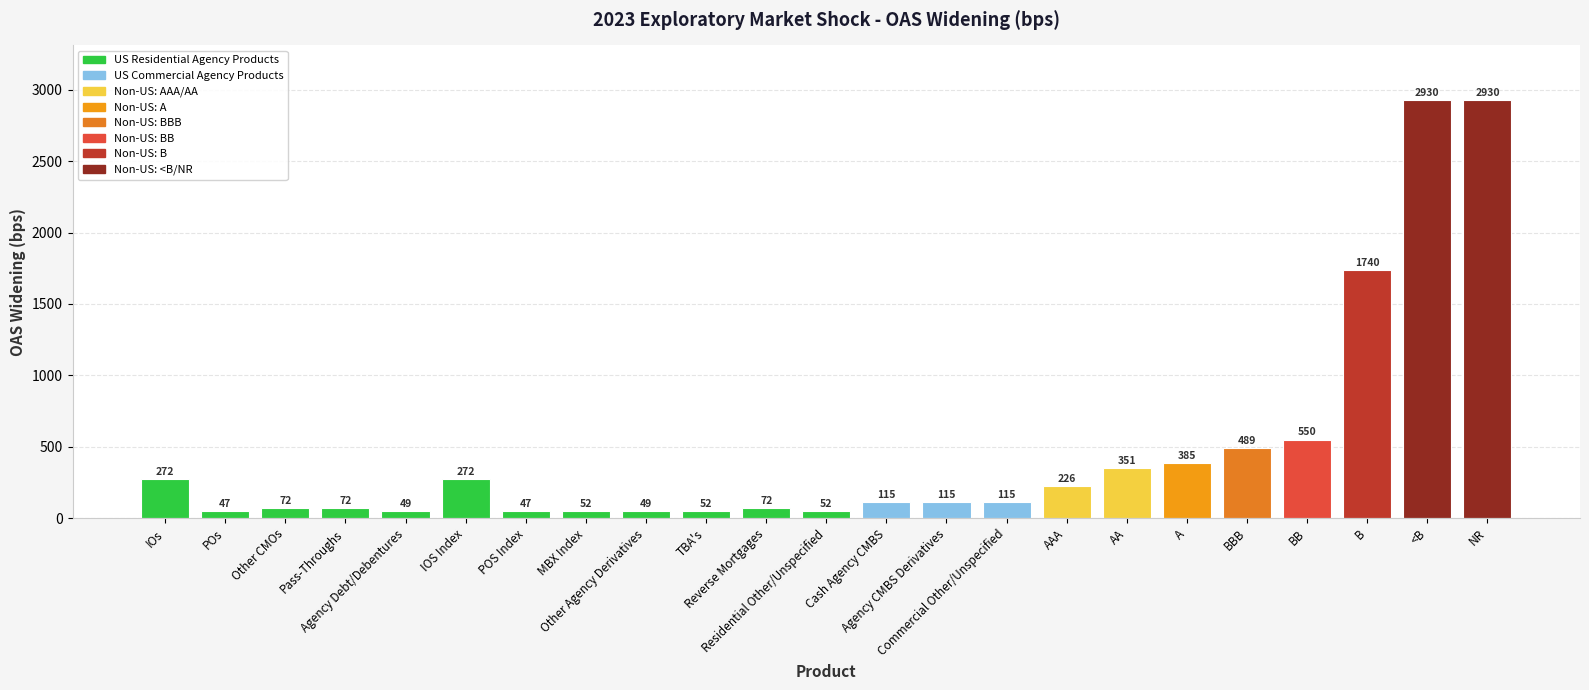

What is the difference between the maximum and minimum values?

2883